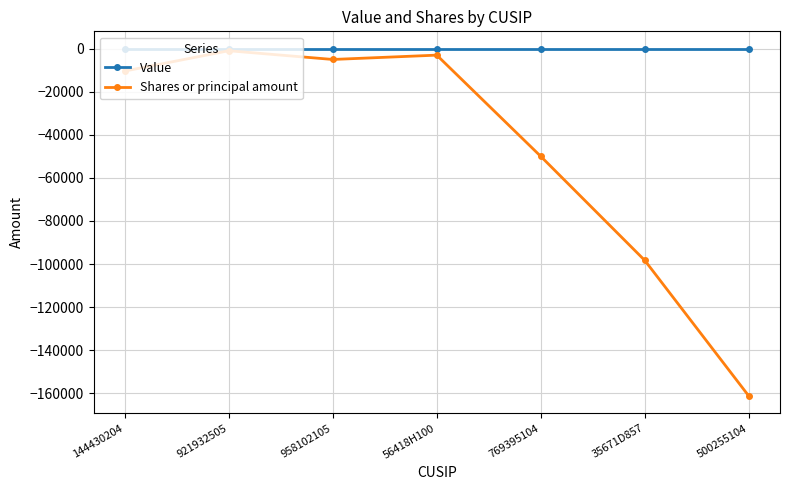

Which series has the largest total across all categories?

Value